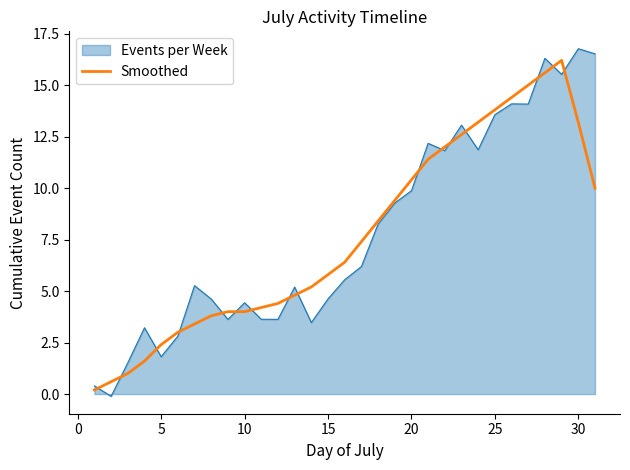

What is the greatest value displayed?

16.8